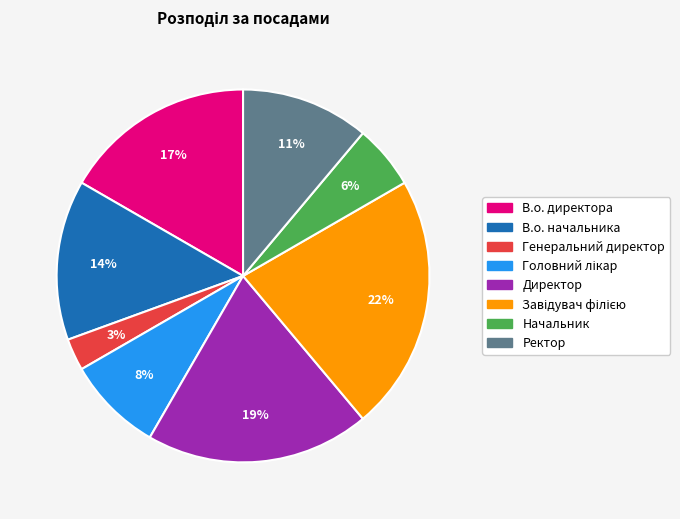

True or false: Ректор accounts for 24% of the total.

False